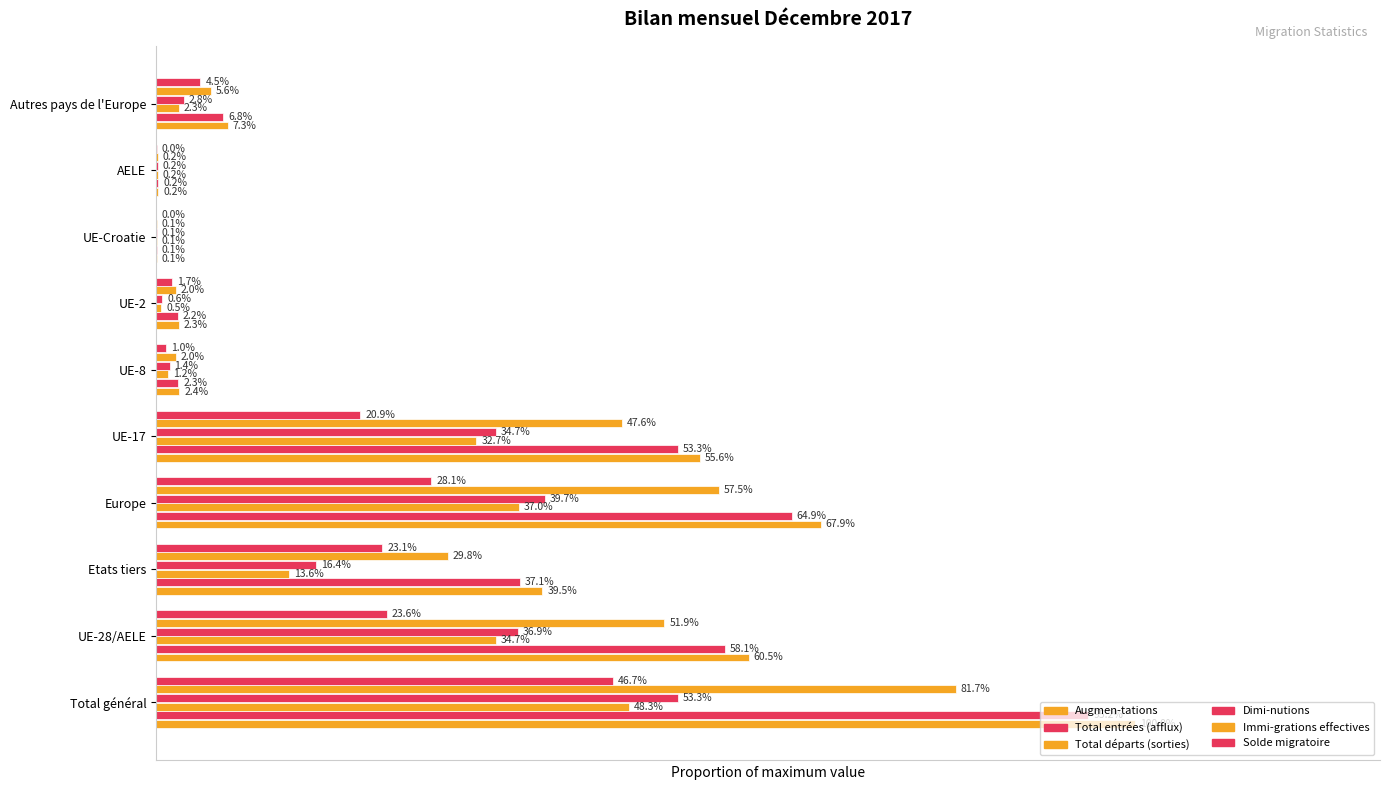

Rank the series by their maximum value, from highest to lowest.

Augmen-tations, Total entrées (afflux), Immi-grations effectives, Dimi-nutions, Total départs (sorties), Solde migratoire